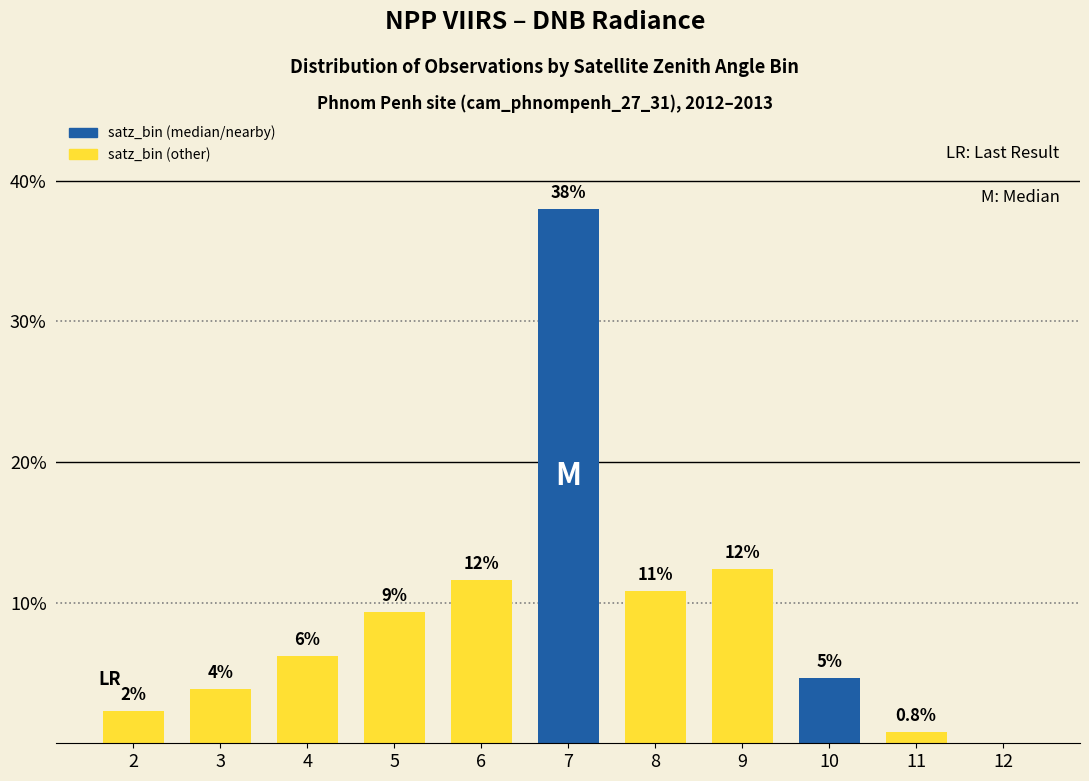

Are the bars horizontal?

No